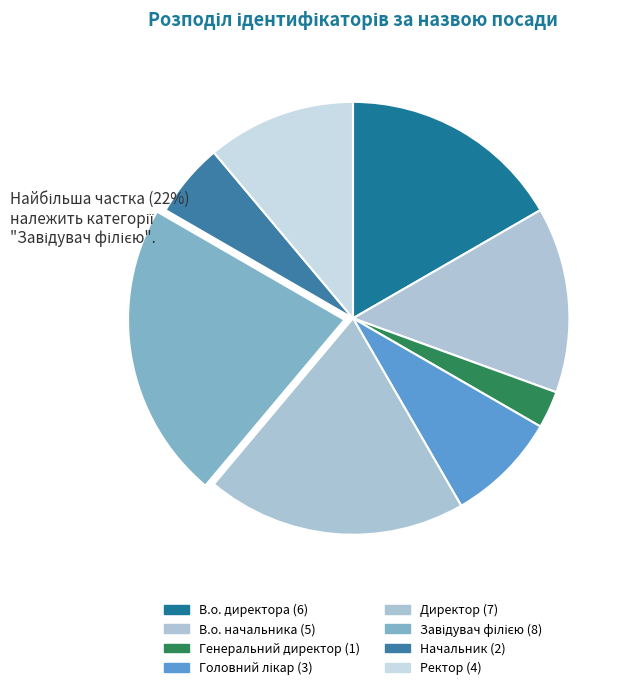

How many segments does this pie chart have?

8